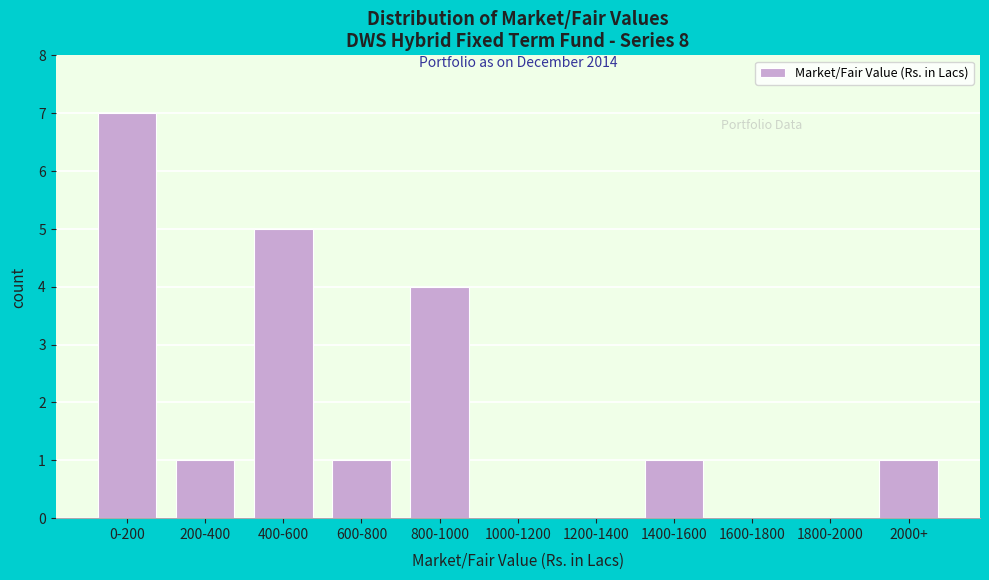

Reading left to right, extract all data points from this chart.

0-200=7	200-400=1	400-600=5	600-800=1	800-1000=4	1000-1200=0	1200-1400=0	1400-1600=1	1600-1800=0	1800-2000=0	2000+=1